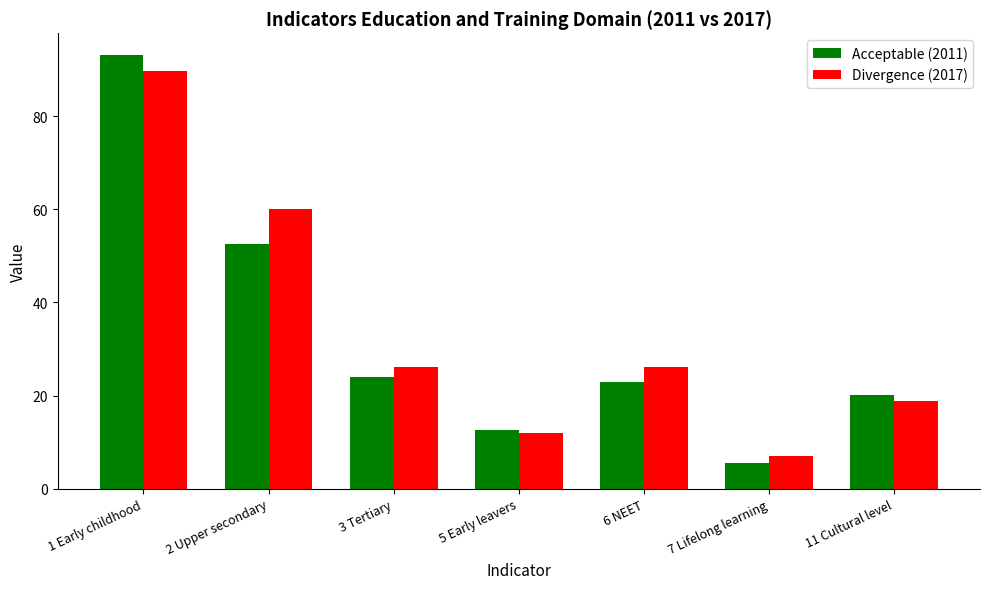

Which series has the widest spread of values?

Acceptable (2011)